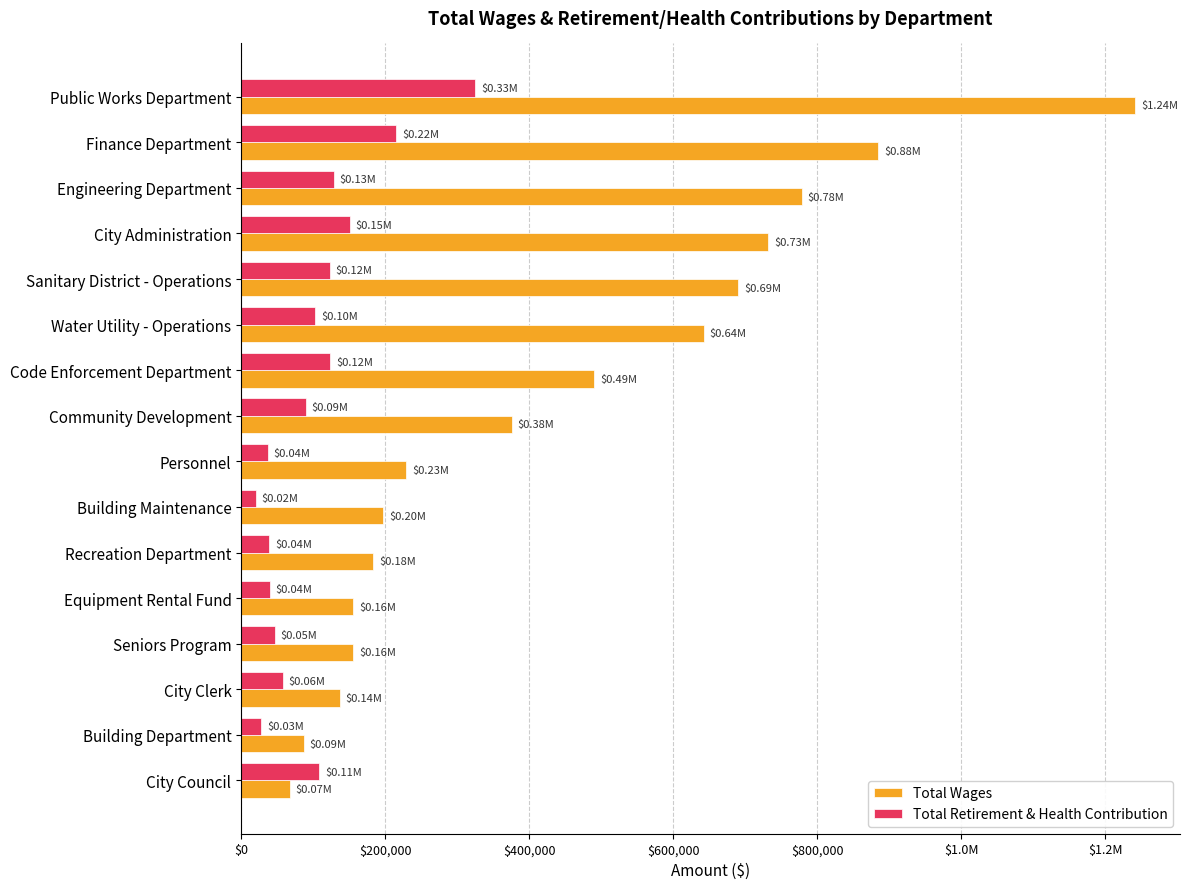

What are all the series names shown in the legend?

Total Wages, Total Retirement & Health Contribution